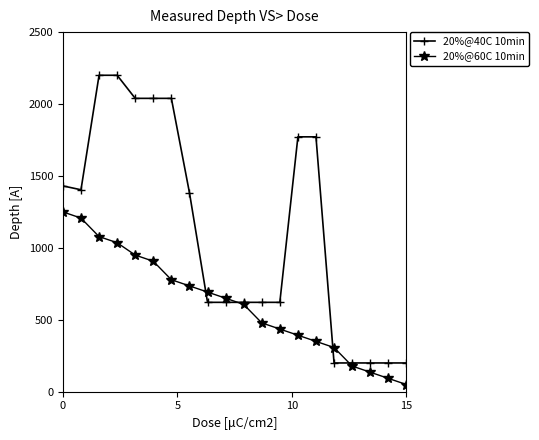

What is the highest value of the 20%@60C 10min series?

1250.0